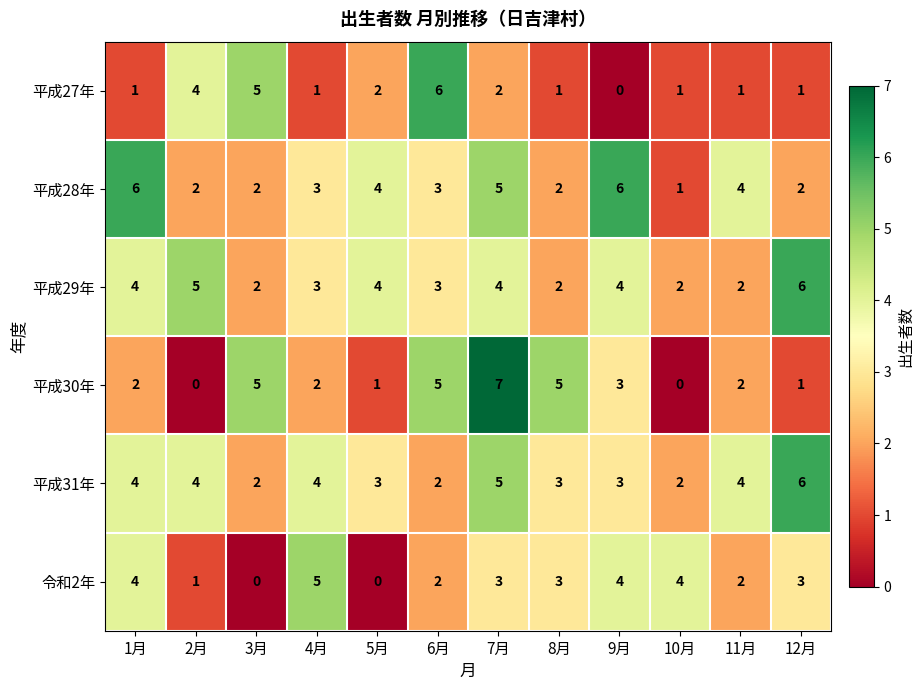

What is the difference between the 平成28年 values at 10月 and 11月?

3